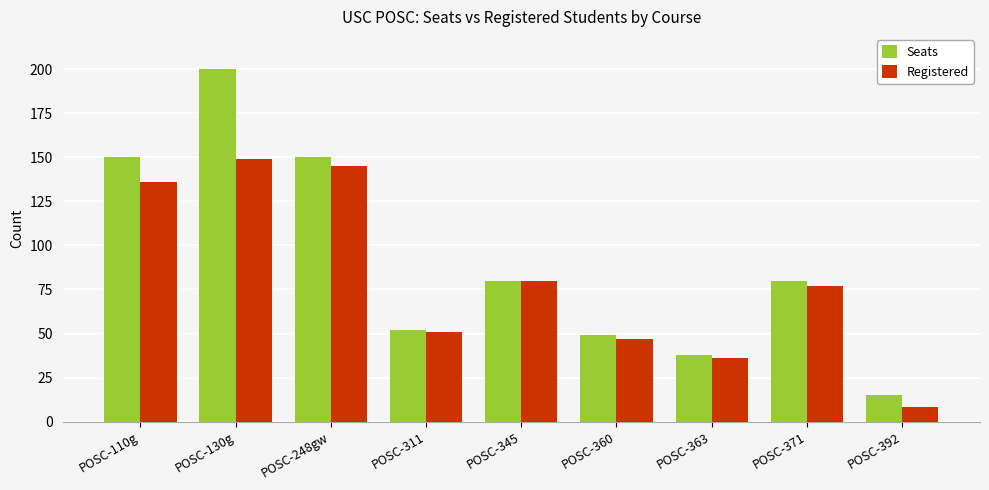

How many data points in Seats are less than 80?

4